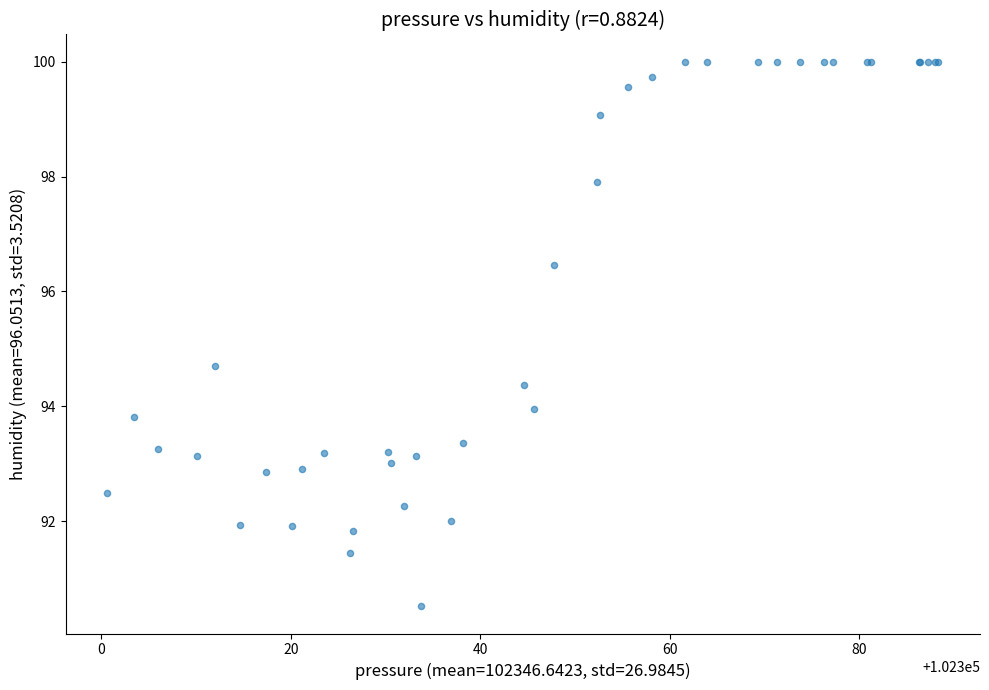

What Y value in the scatter plot is closest to 95?

94.7